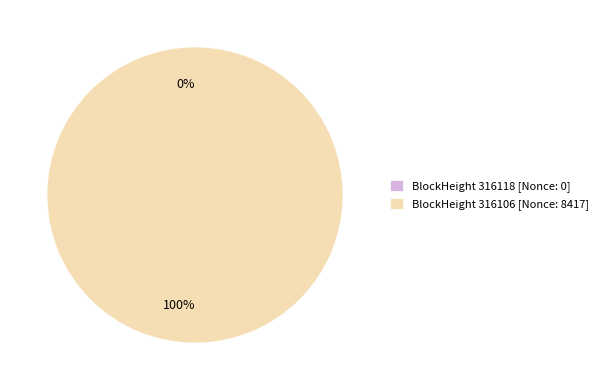

Is there a majority slice in this chart?

Yes